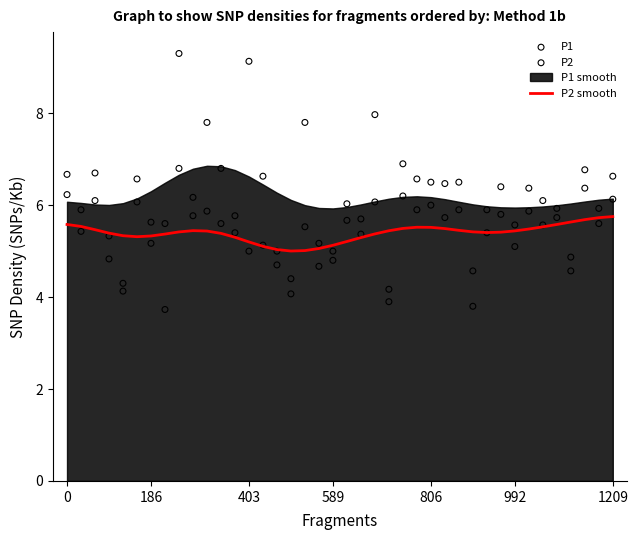

What is the minimum value for P2 smooth?

5.0